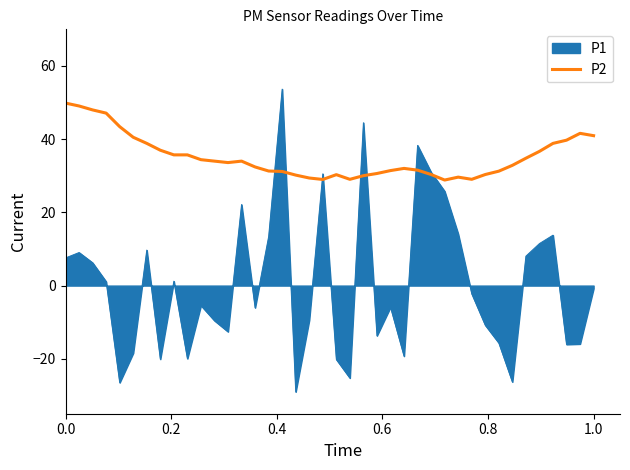

What is the maximum value shown in the chart?

53.7